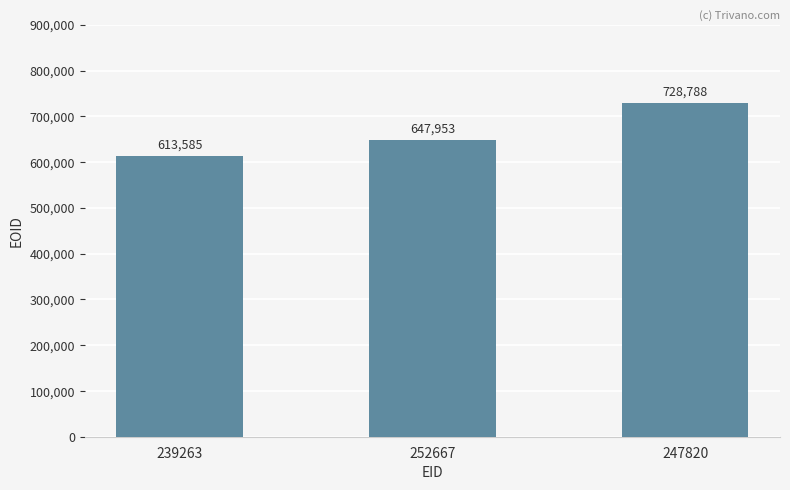

Are the bars horizontal?

No